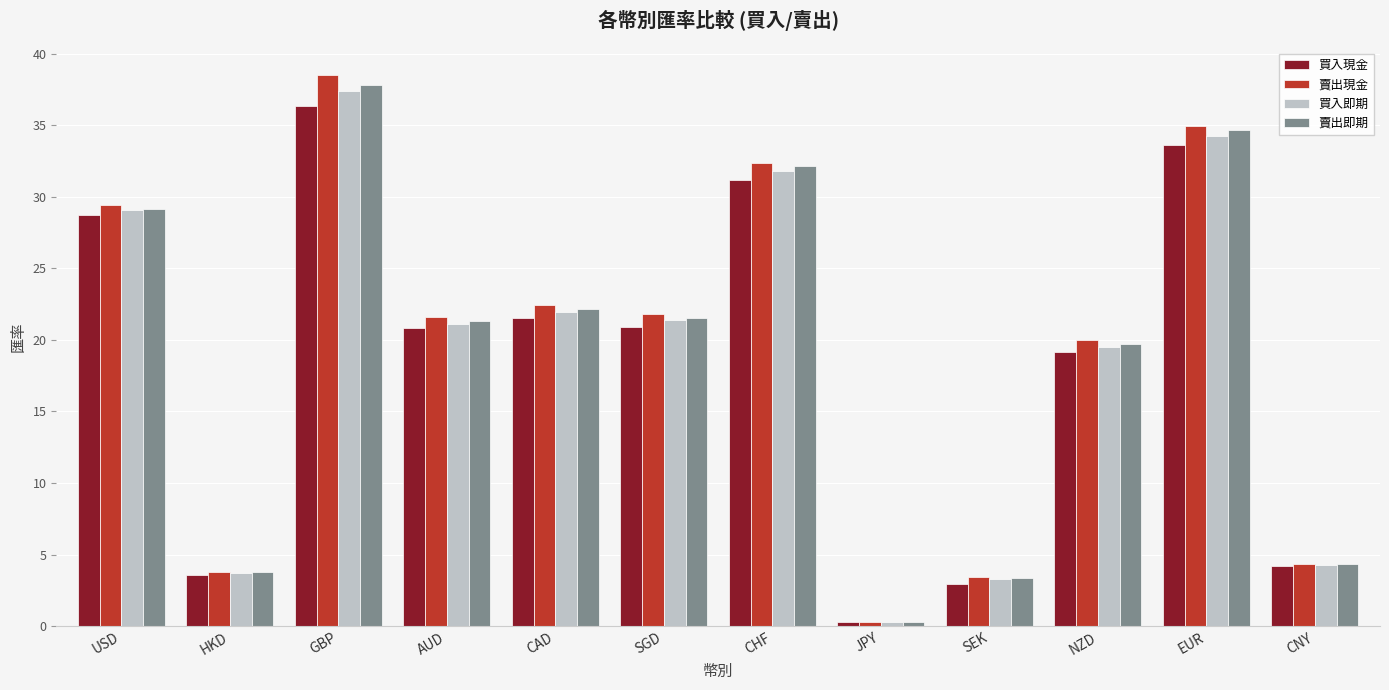

Between SEK and EUR, which series saw the biggest shift?

賣出現金